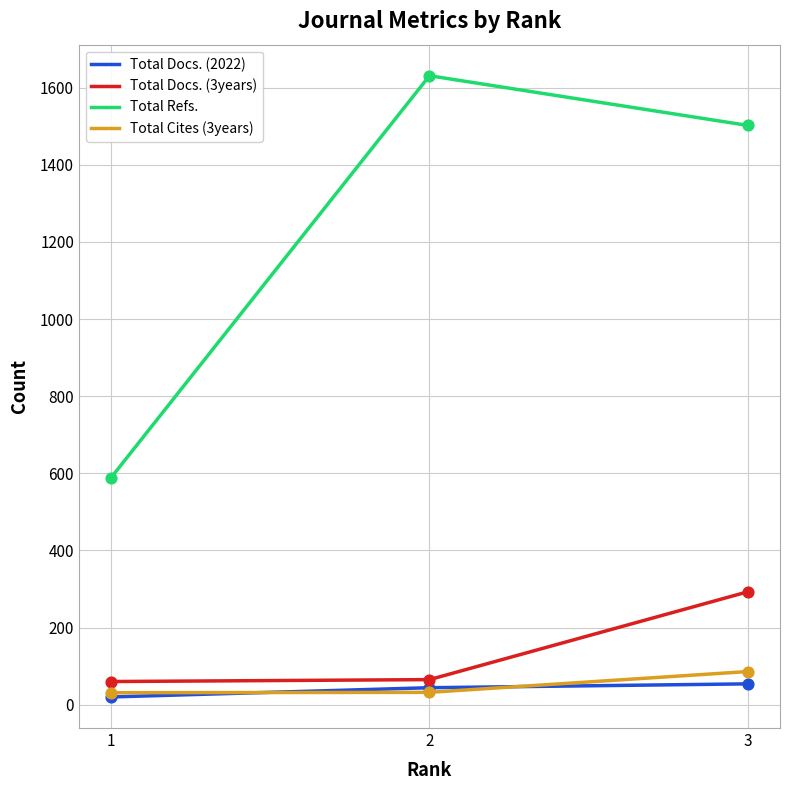

What are all the series names shown in the legend?

Total Docs. (2022), Total Docs. (3years), Total Refs., Total Cites (3years)